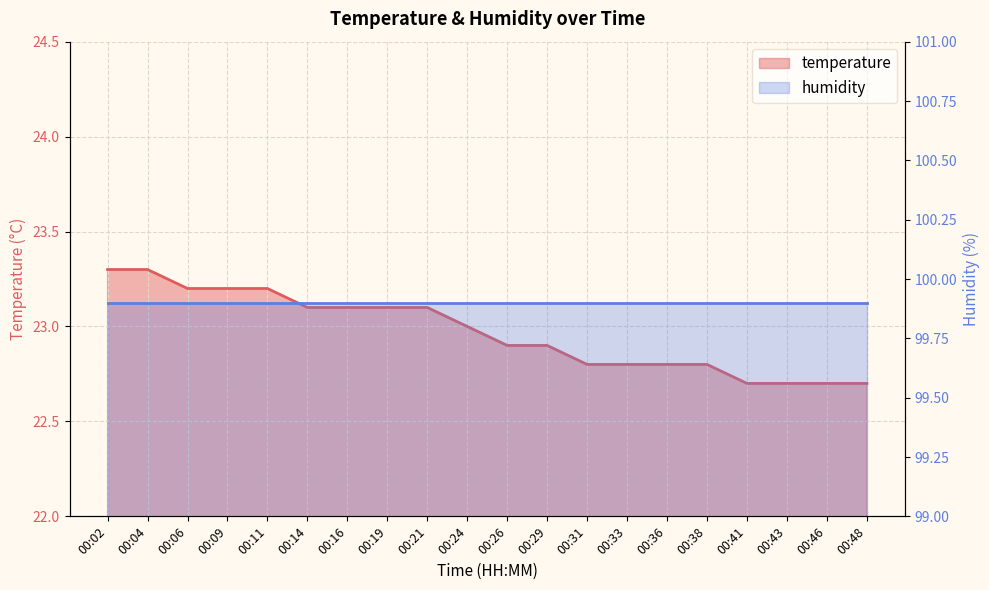

What is the sum of the values at 00:36 and 00:24?

45.8